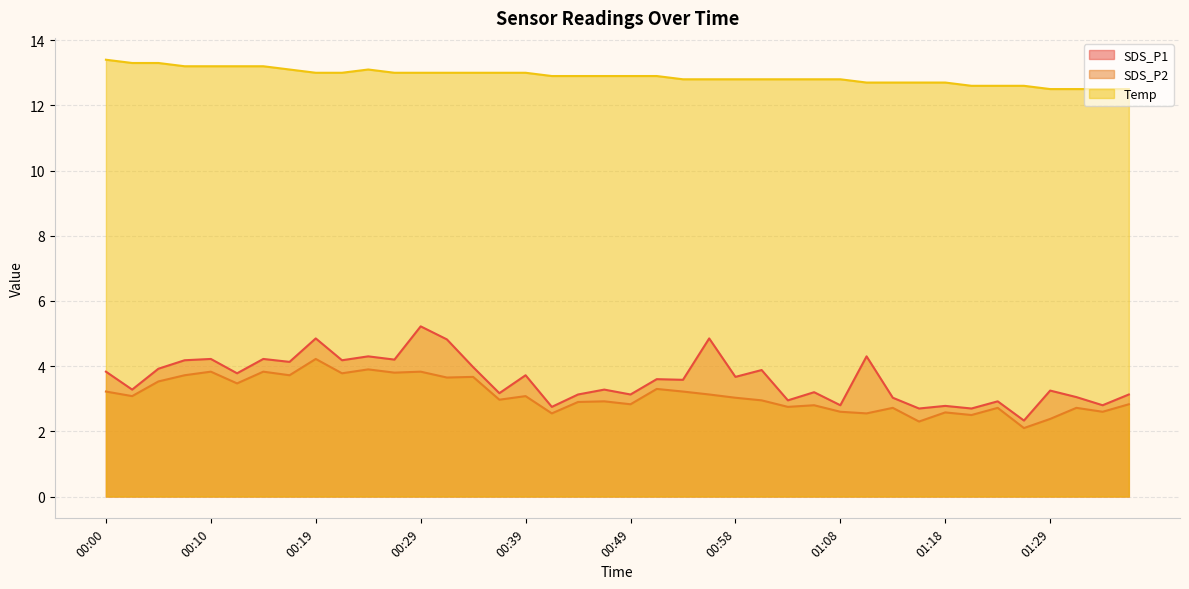

What is the difference between the maximum and second lowest values in the SDS_P2 series?

1.9